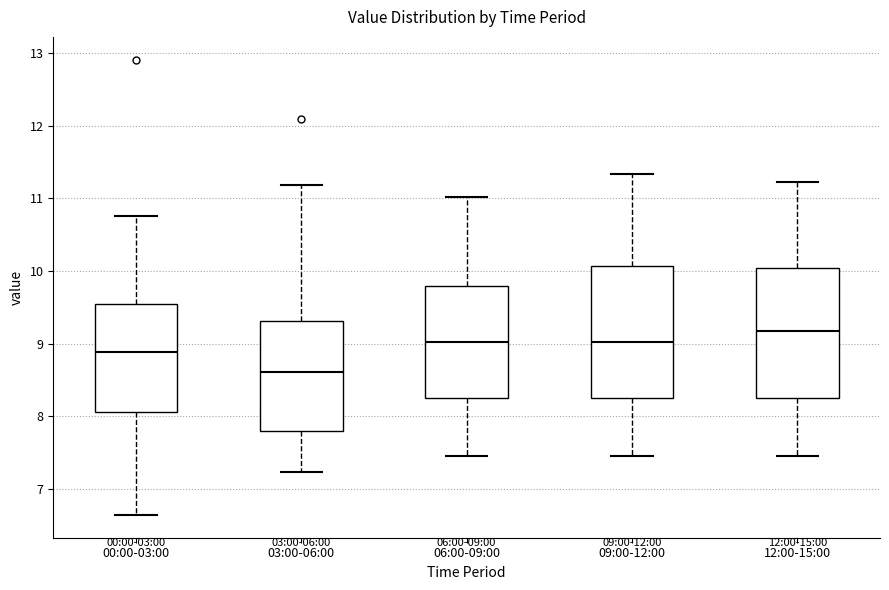

Which box's median line is the highest?

12:00-15:00